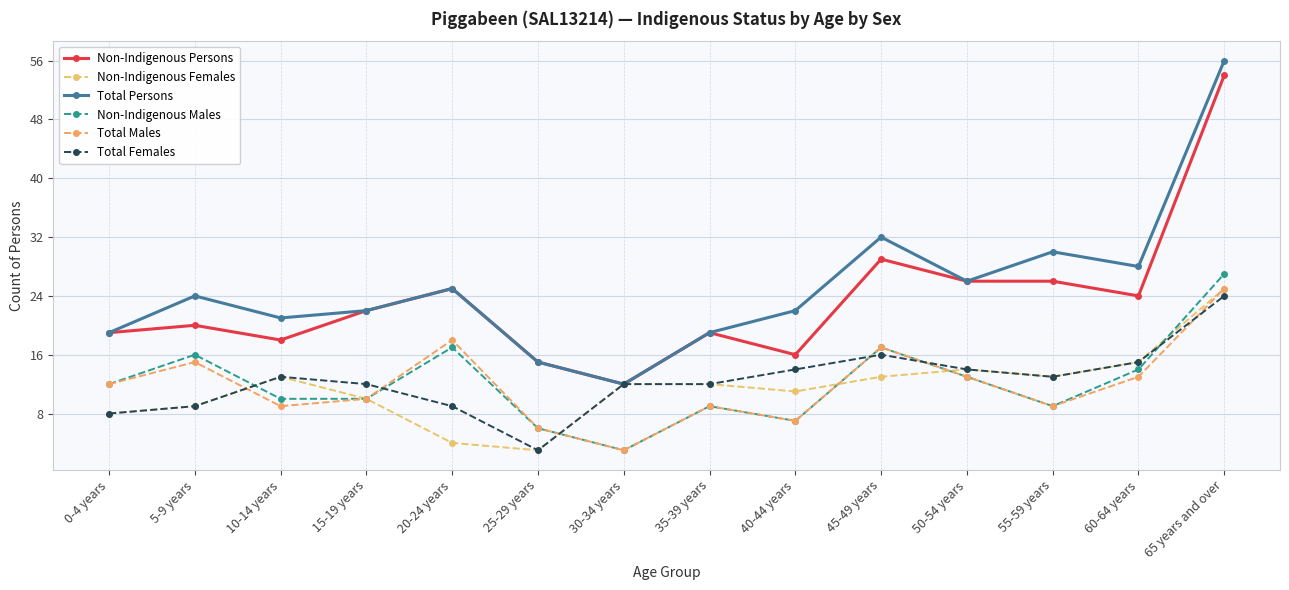

How many categories are shown in the chart?

14